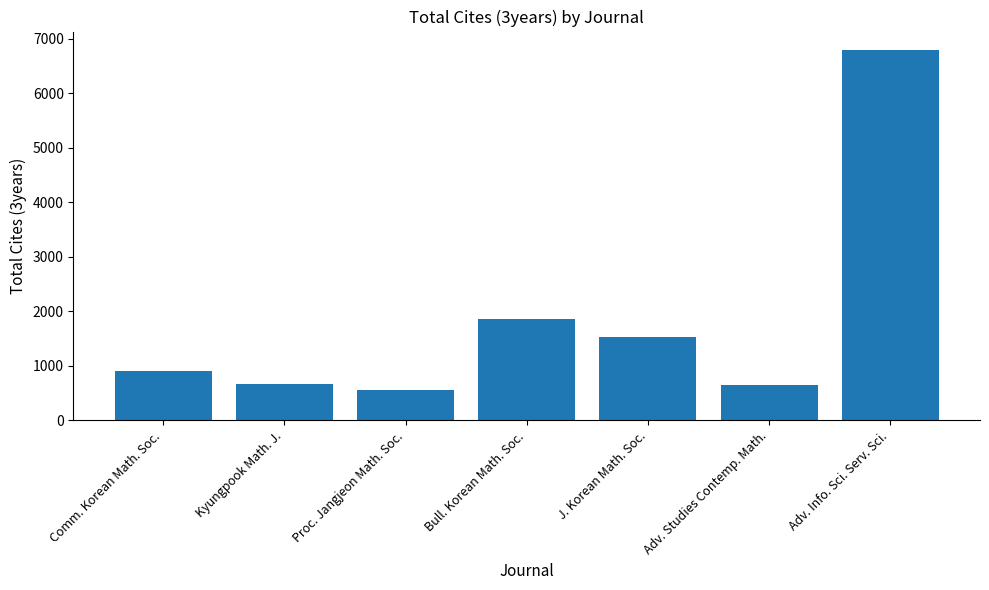

What is the change in value from Comm. Korean Math. Soc. to Adv. Info. Sci. Serv. Sci.?

+5884